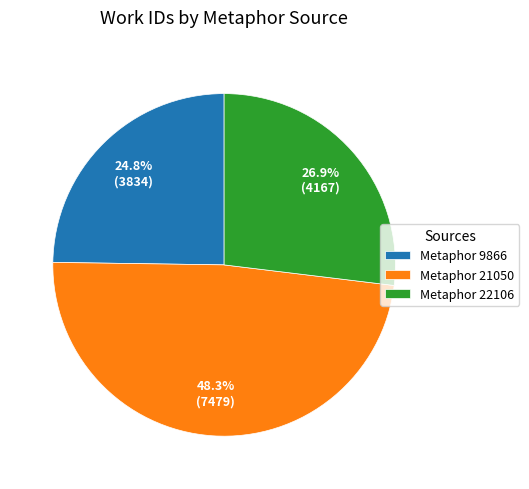

What is the ratio of the value at Metaphor 22106 to the value at Metaphor 21050?

0.6